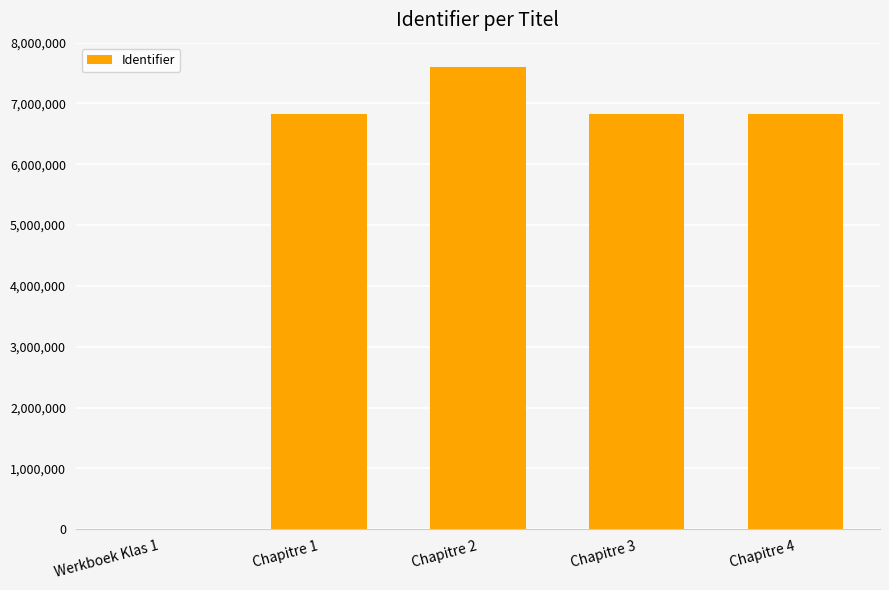

What is the change in value from Chapitre 3 to Chapitre 4?

-1